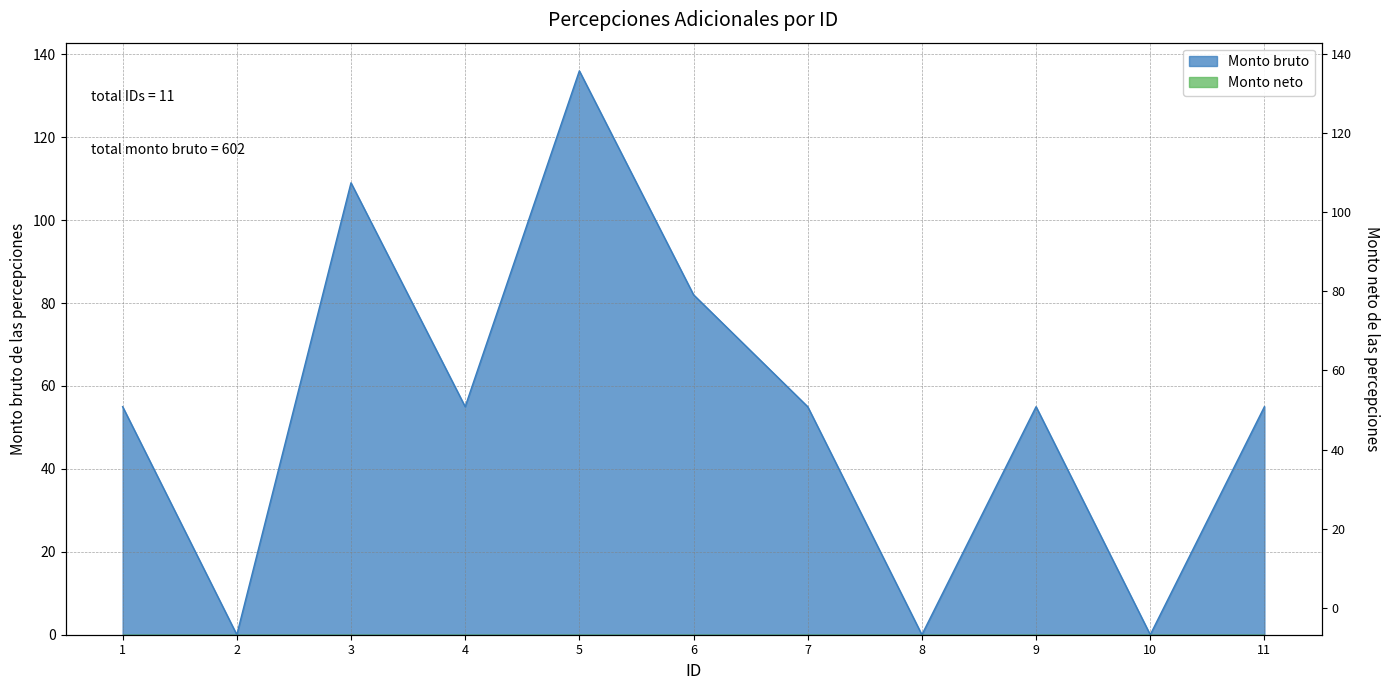

What is the difference between the values at 1 and 2?

55